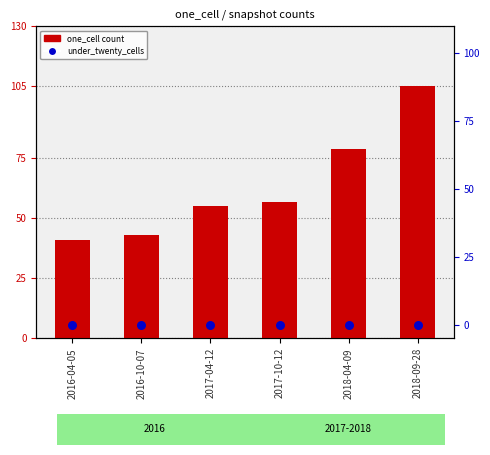

At how many categories does at least one series exceed 10?

6